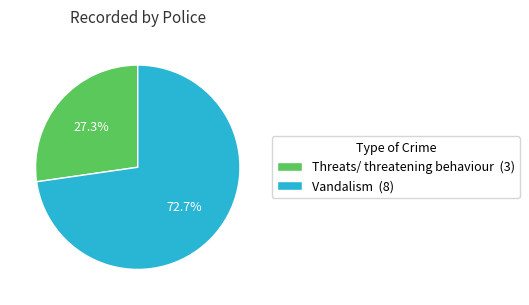

Combined, do Threats/ threatening behaviour and Vandalism account for over 50%?

Yes